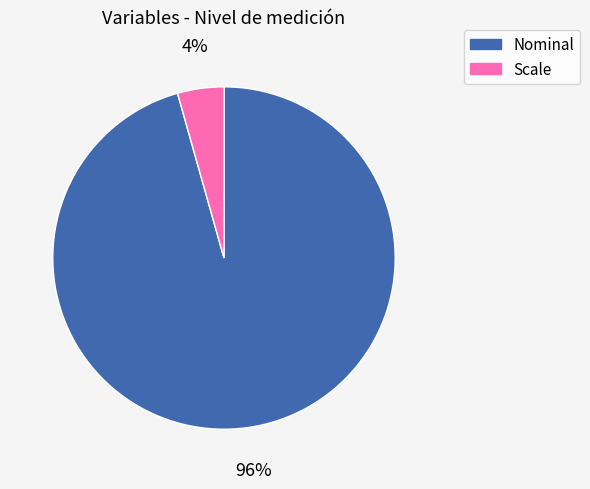

What is the largest slice in the pie chart?

Nominal